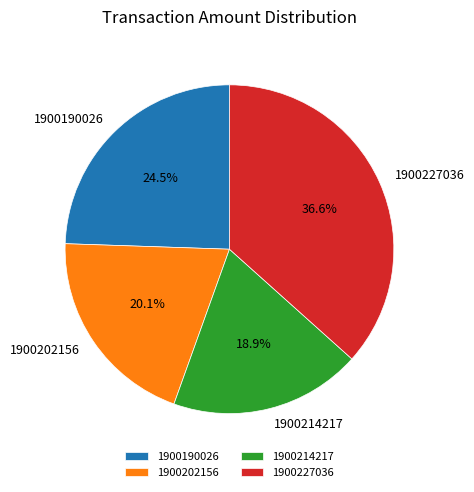

True or false: 1900227036 accounts for 47% of the total.

False